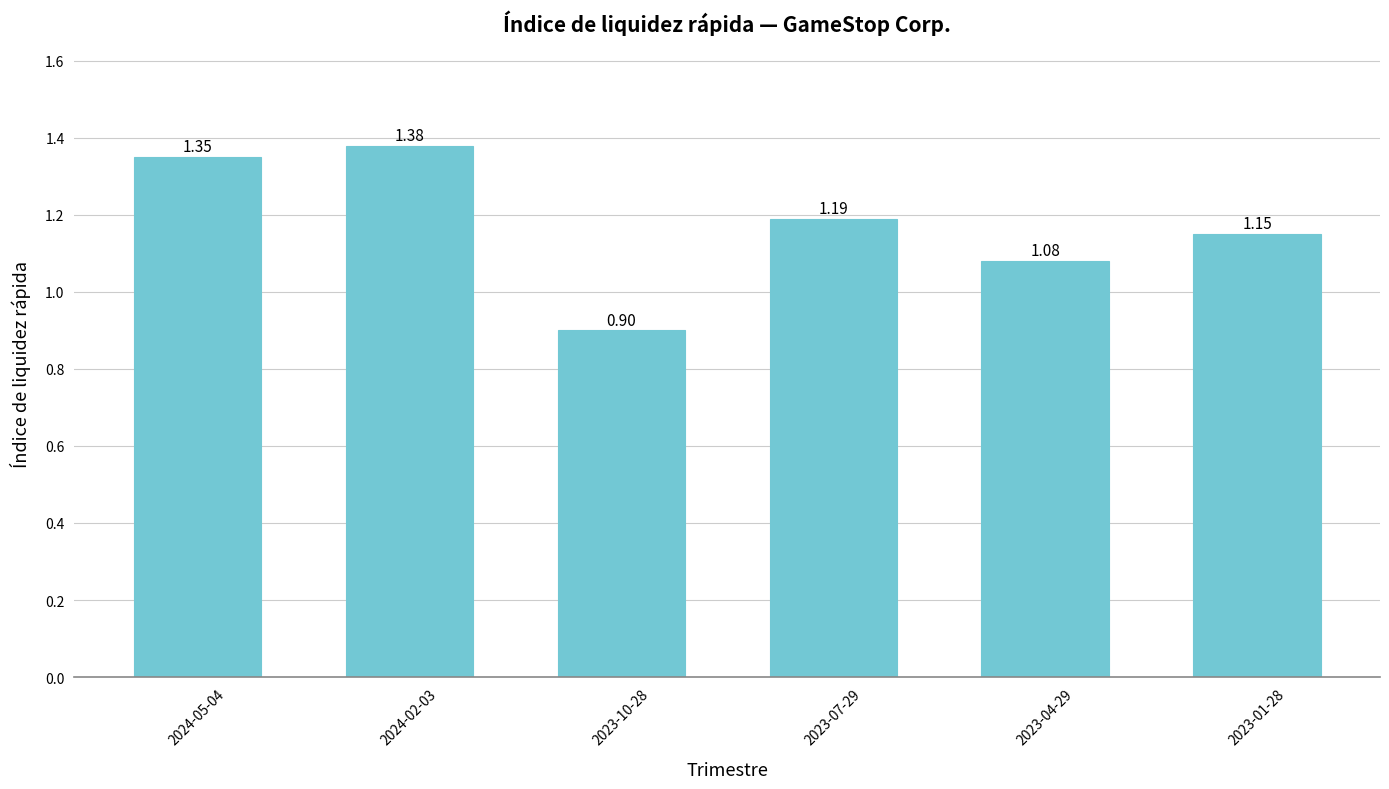

Rank the categories by value from lowest to highest.

2023-10-28, 2023-04-29, 2023-01-28, 2023-07-29, 2024-05-04, 2024-02-03